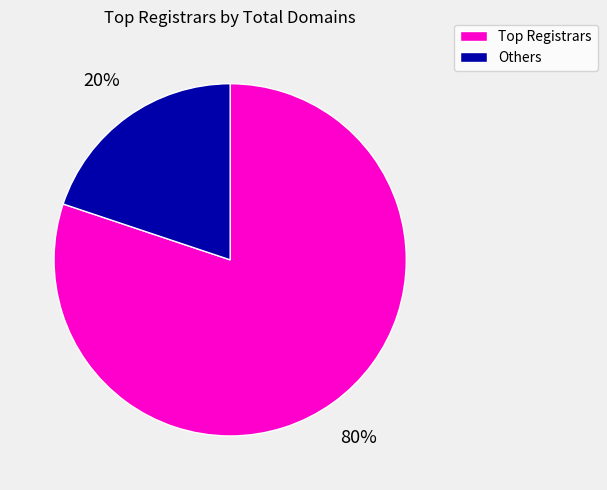

Is there any slice that represents more than half of the pie?

Yes